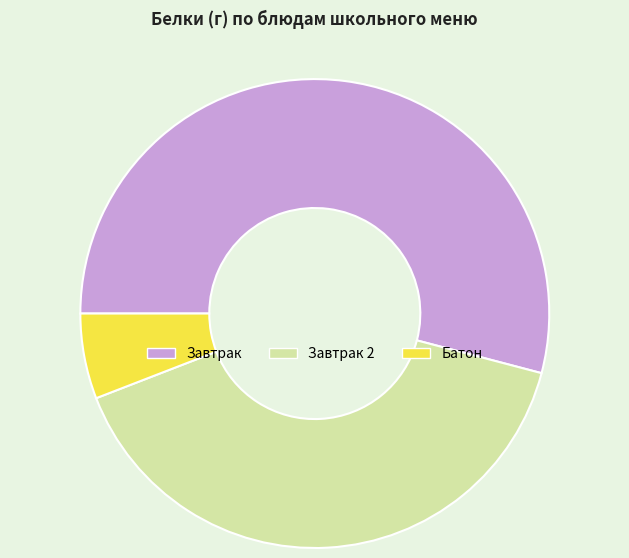

Is the sum of Завтрак 2 and Батон greater than half?

No